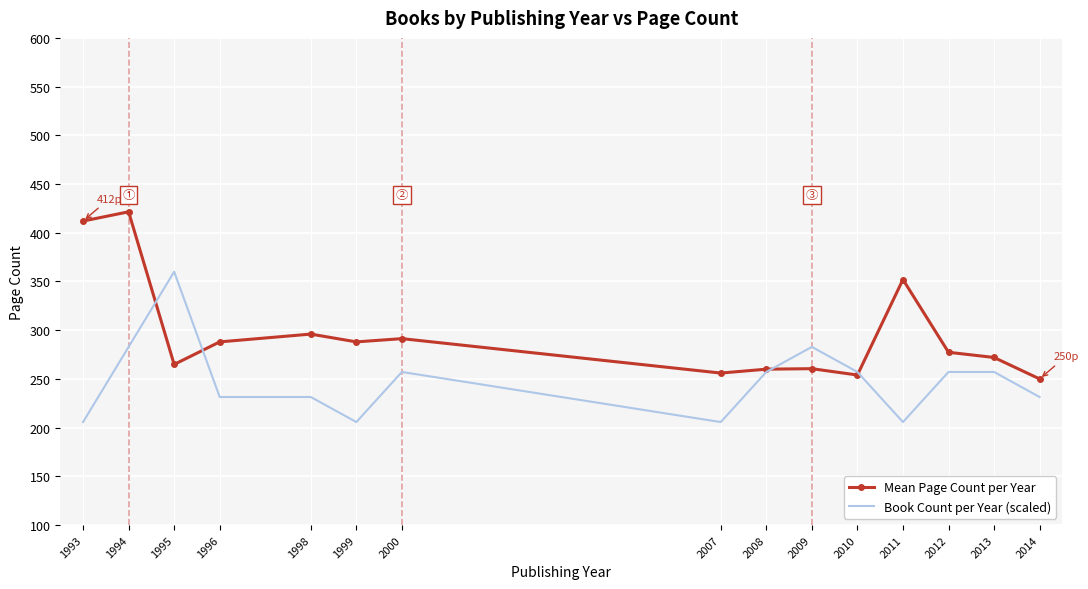

True or false: Book Count per Year (scaled) has a value of 401.1 at 2013.

False